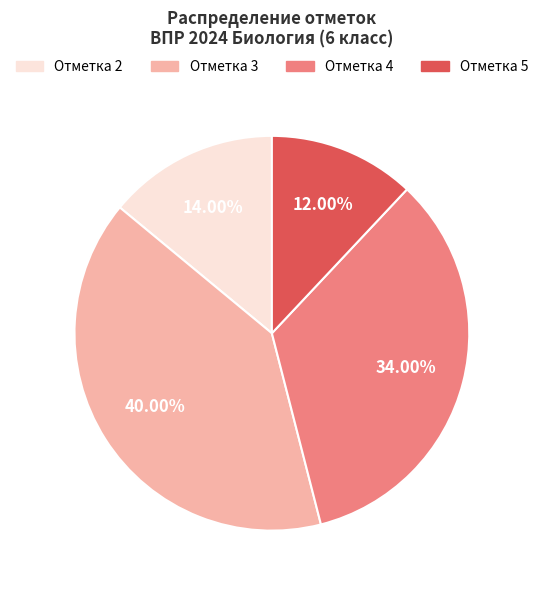

Rank the categories by value from lowest to highest.

Отметка 5, Отметка 2, Отметка 4, Отметка 3